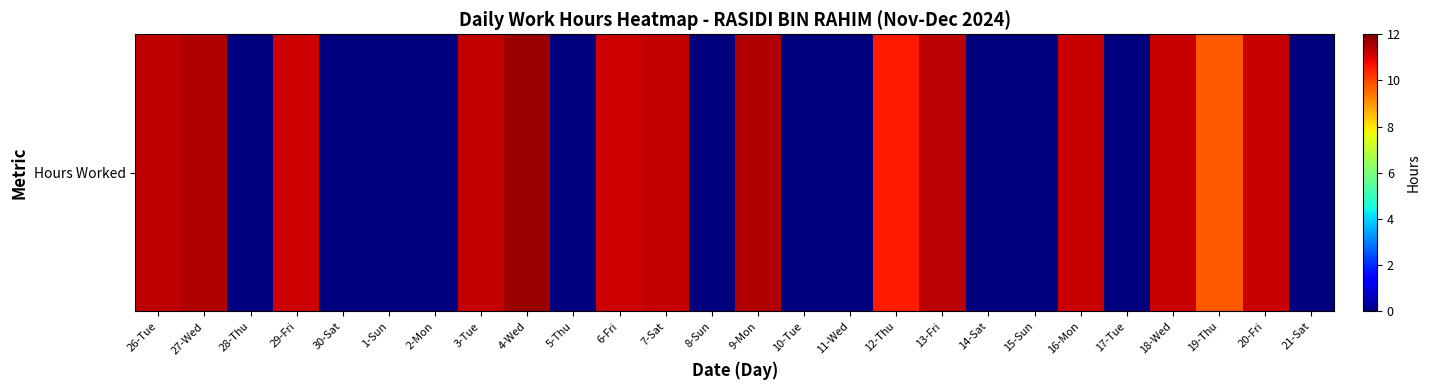

Reading left to right, list all the values displayed in this chart.

11.3	11.5	0.0	11.2	0.0	0.0	0.0	11.3	11.7	0.0	11.2	11.3	0.0	11.4	0.0	0.0	10.6	11.3	0.0	0.0	11.2	0.0	11.2	9.8	11.2	0.0